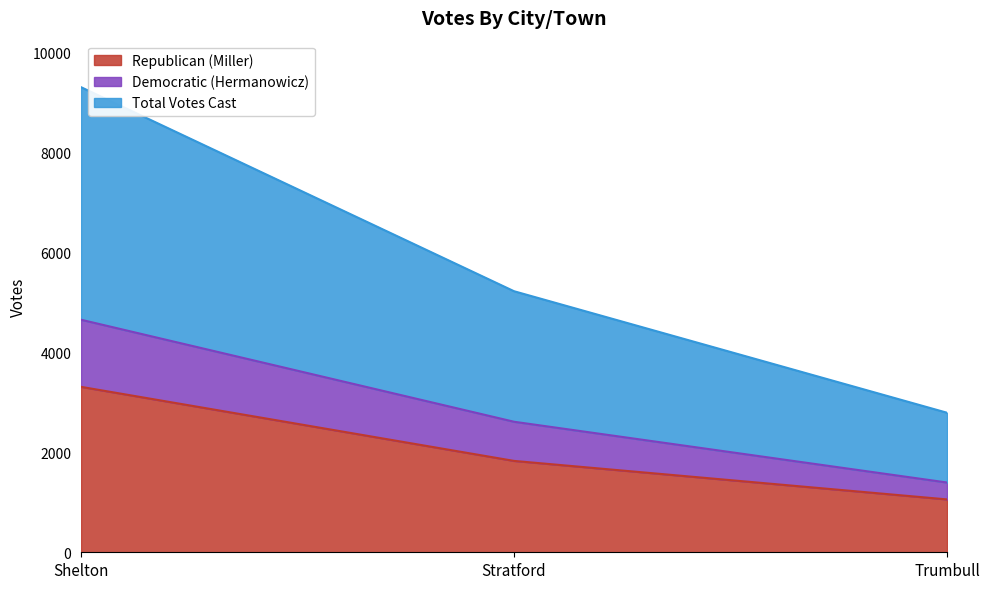

Which series has the widest spread of values?

Total Votes Cast